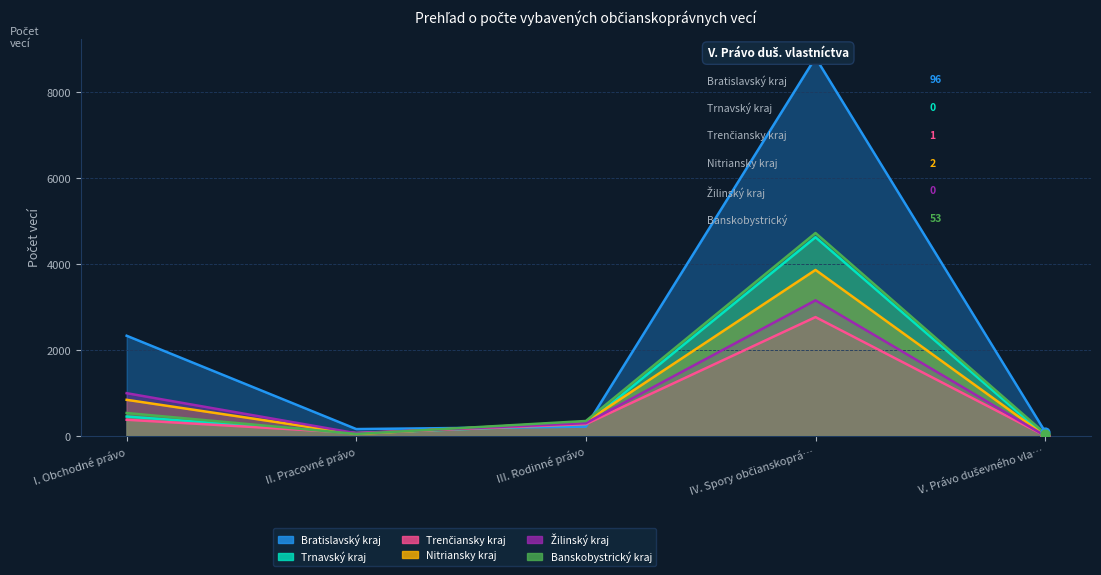

At how many categories does at least one series exceed 1563?

2